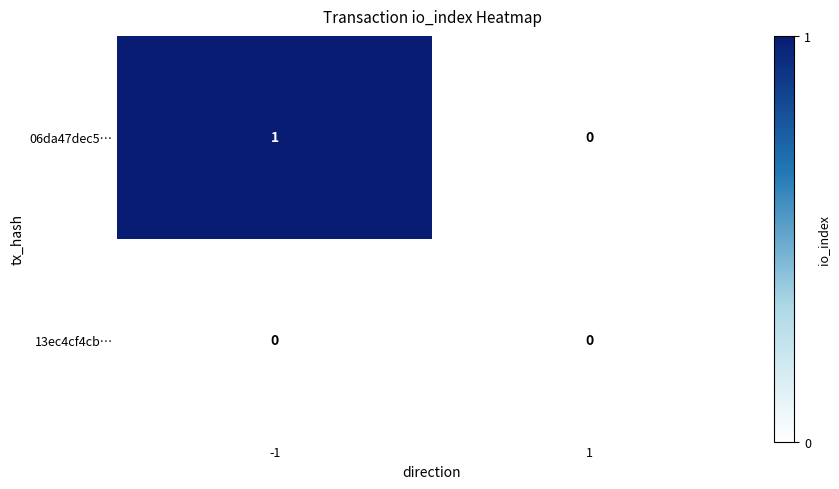

List the labels in order of 06da47dec5… value, smallest first.

1, -1